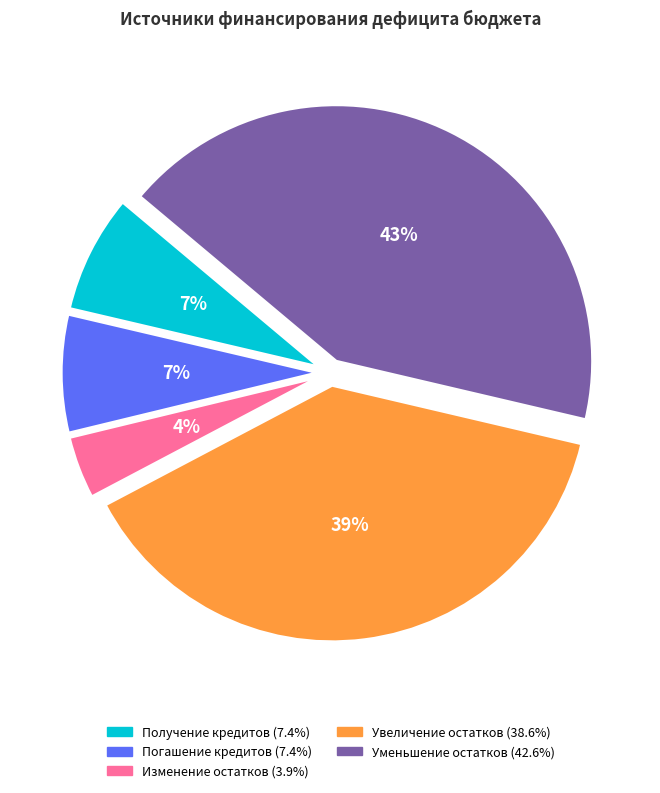

To the nearest percent, what is the average slice percentage?

20%